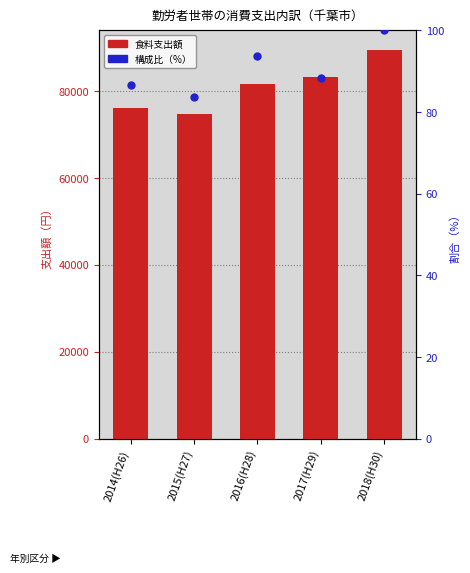

True or false: 構成比 (%) has a value of 86.6 at 2014(H26).

True